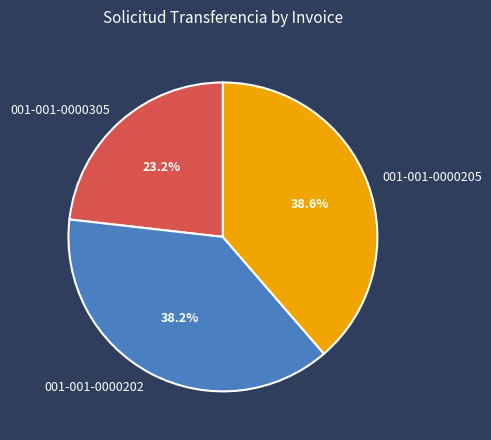

Which slice is the smallest?

001-001-0000305